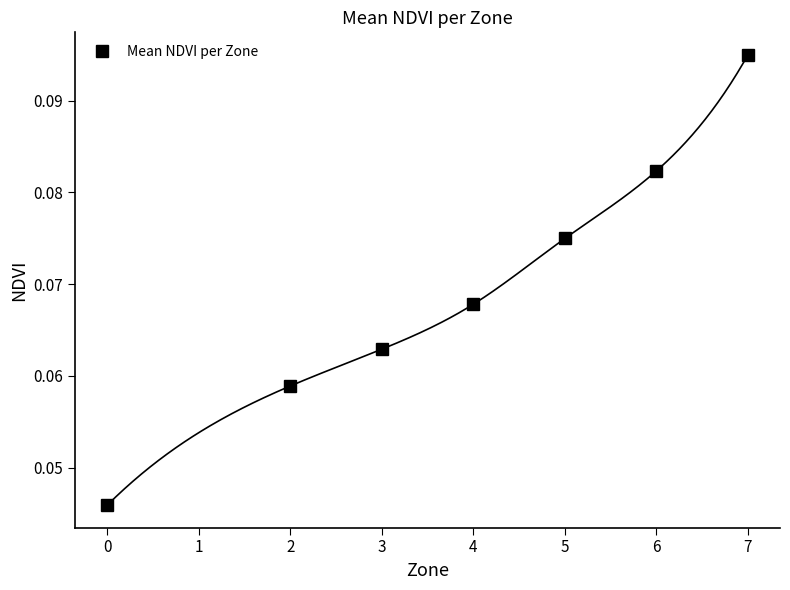

True or false: Mean NDVI per Zone has more than 1 points higher than both neighbors.

False